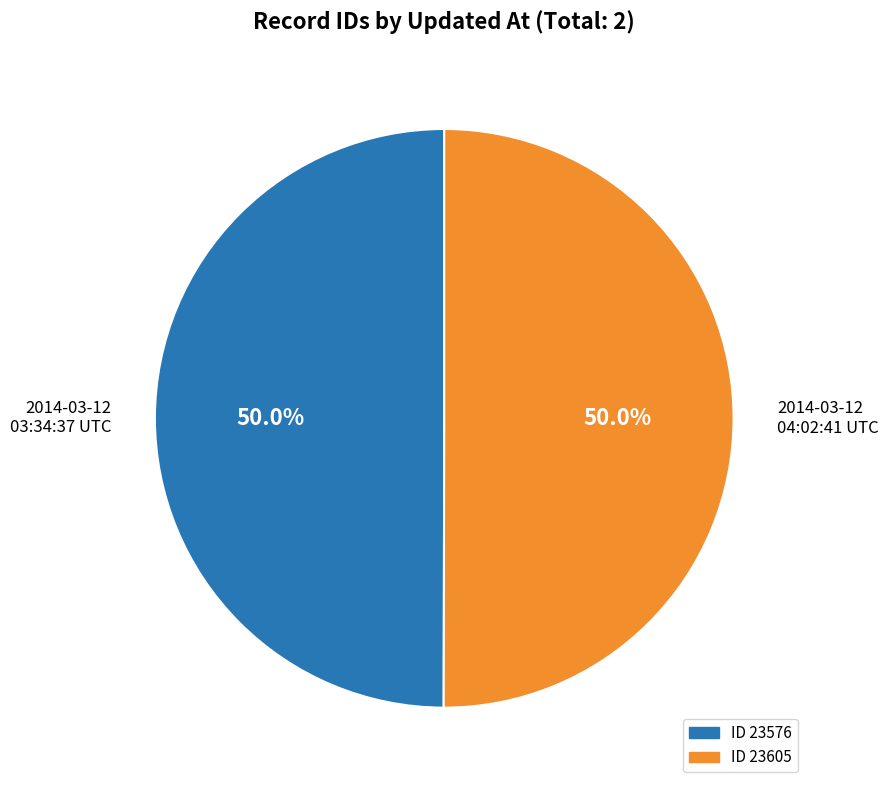

Count the number of slices in the pie.

2